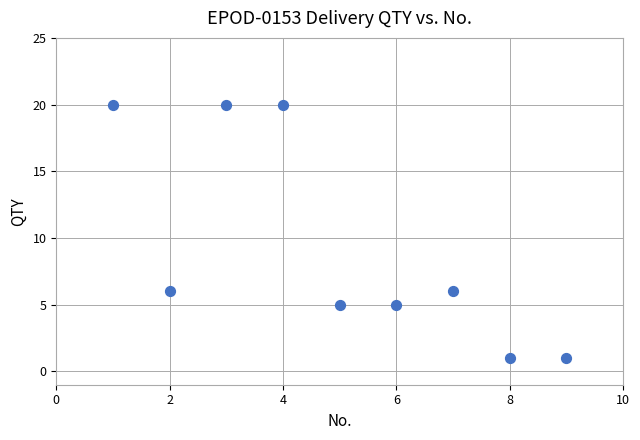

What is the range of X values (max minus min)?

8